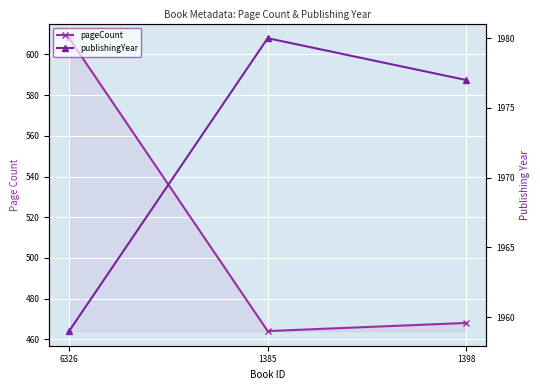

What is the difference between the publishingYear values at 1385 and 1398?

3